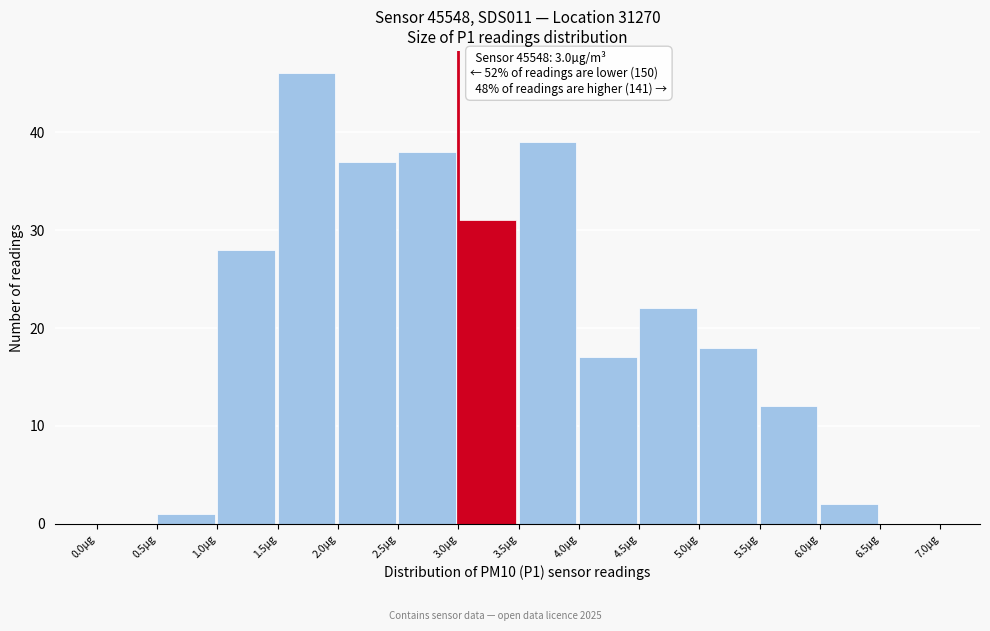

Which range on the x-axis has the tallest bar?

1.5 to 2.0